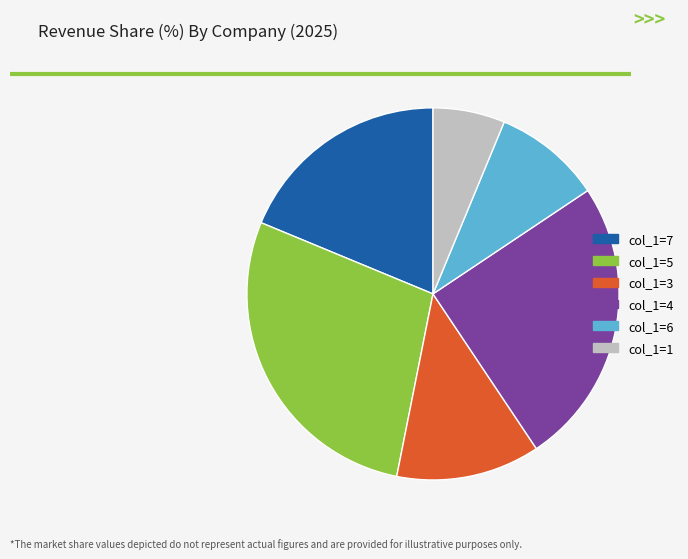

Rank the categories by value from lowest to highest.

col_1=1, col_1=6, col_1=3, col_1=7, col_1=4, col_1=5